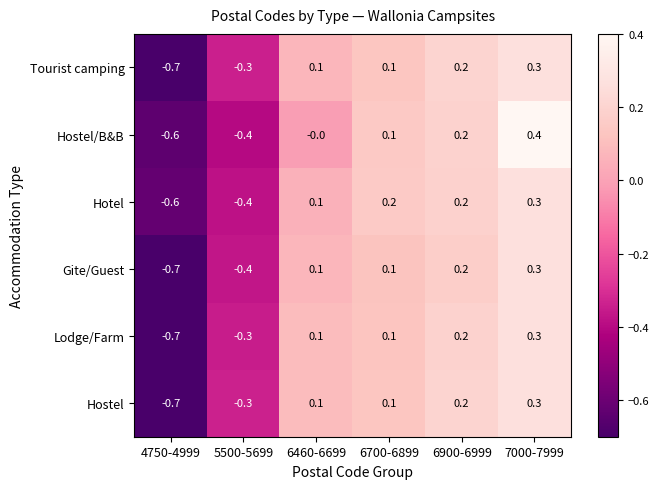

Which series has the largest total across all categories?

Hotel